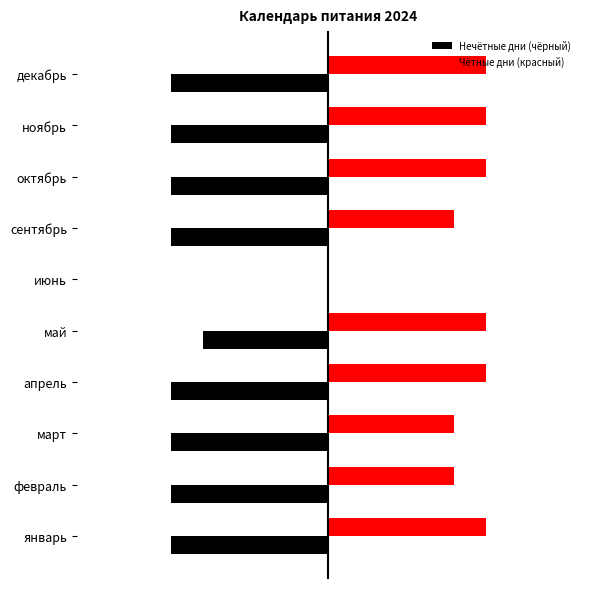

Which series has the largest total across all categories?

Чётные дни (красный)